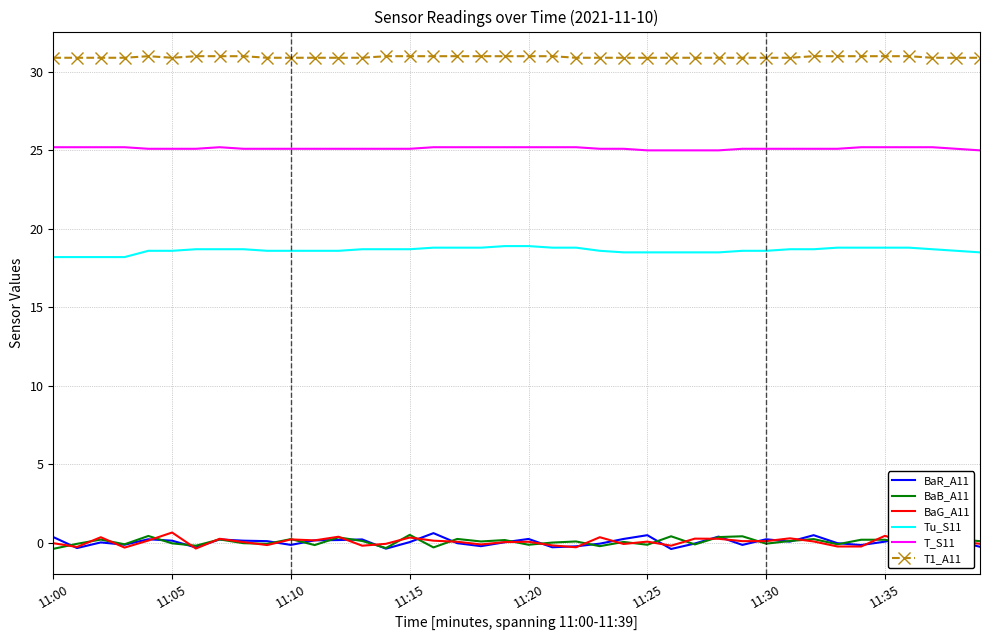

What are all the series names shown in the legend?

BaR_A11, BaB_A11, BaG_A11, Tu_S11, T_S11, T1_A11